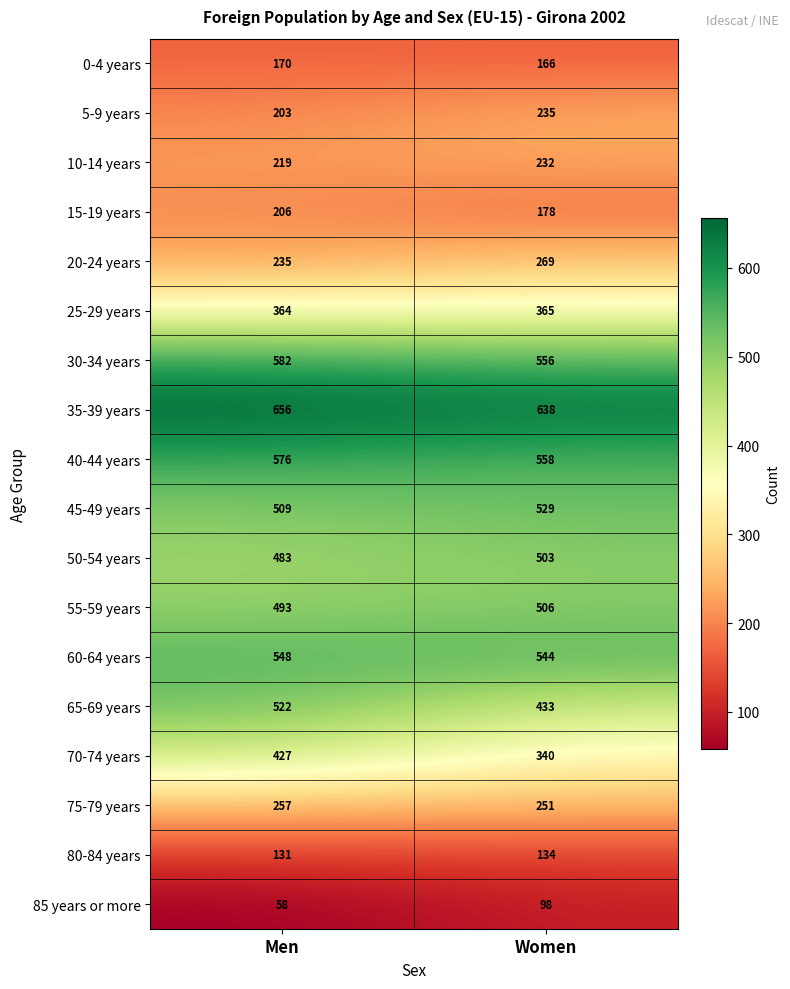

Which series has the widest spread of values?

65-69 years